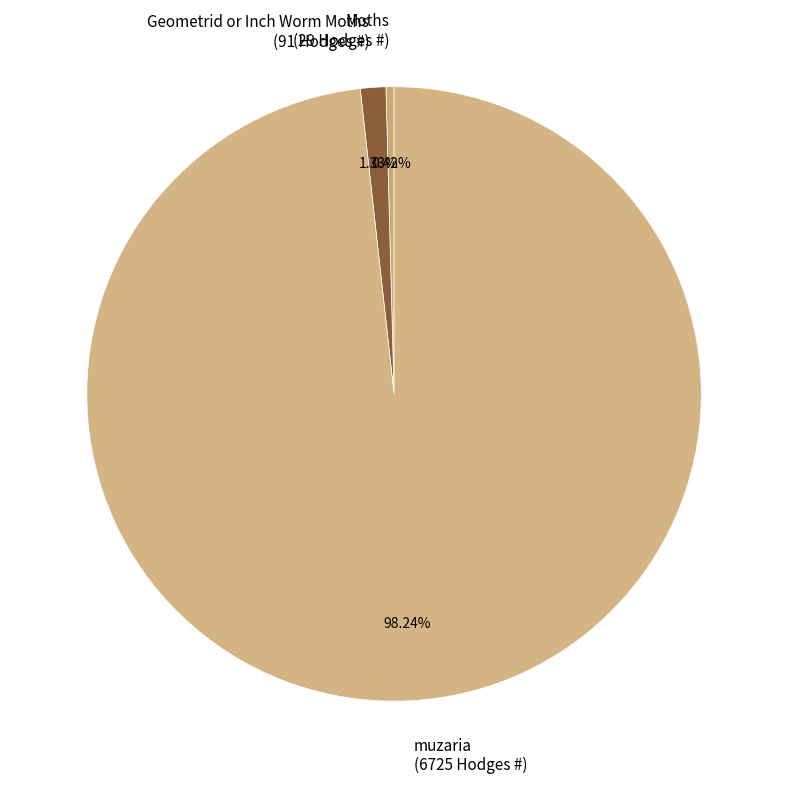

To the nearest percent, what is the average slice percentage?

33%